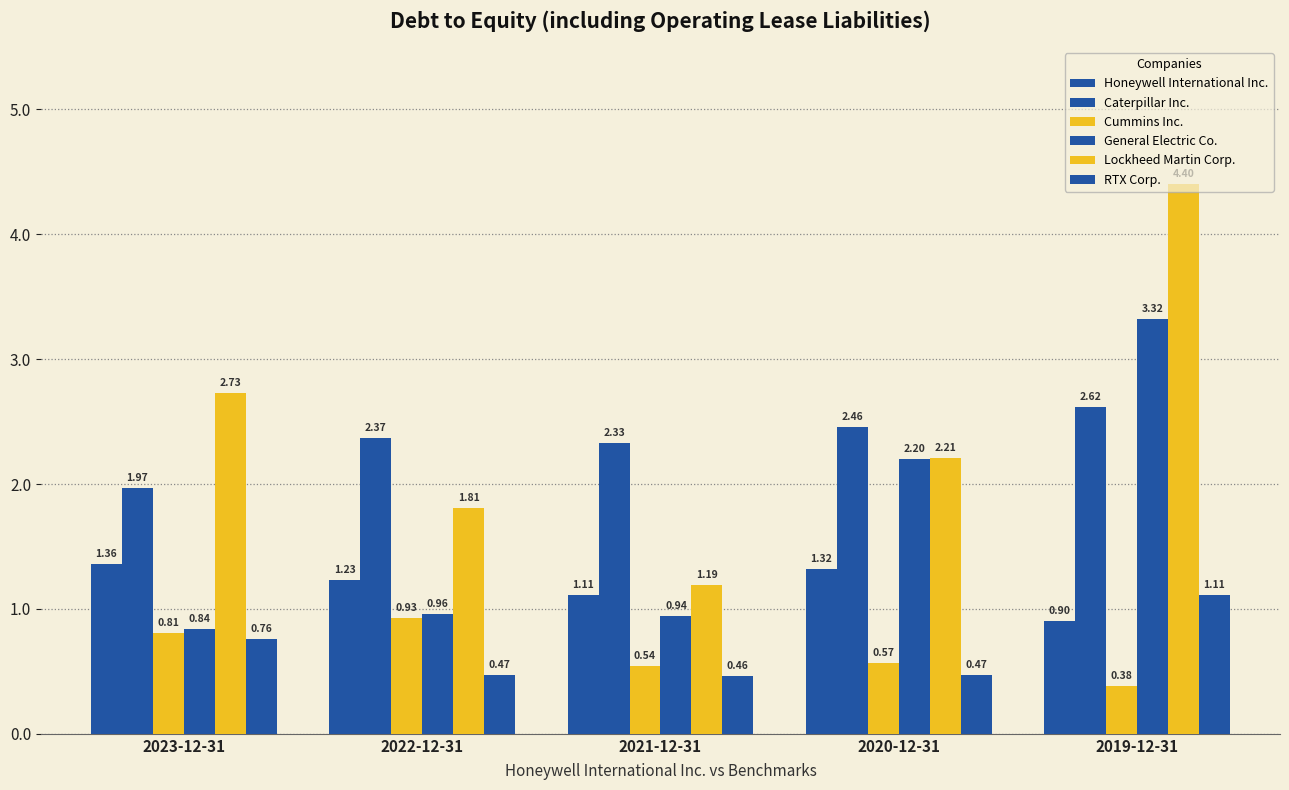

What is the difference between the maximum and minimum values in the Honeywell International Inc. series?

0.5